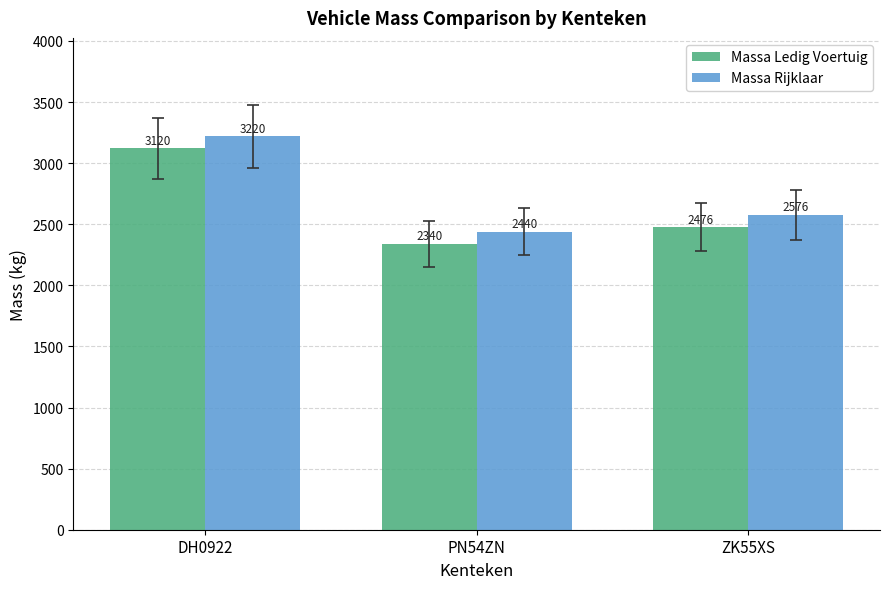

What is the sum of all Massa Ledig Voertuig values?

7936